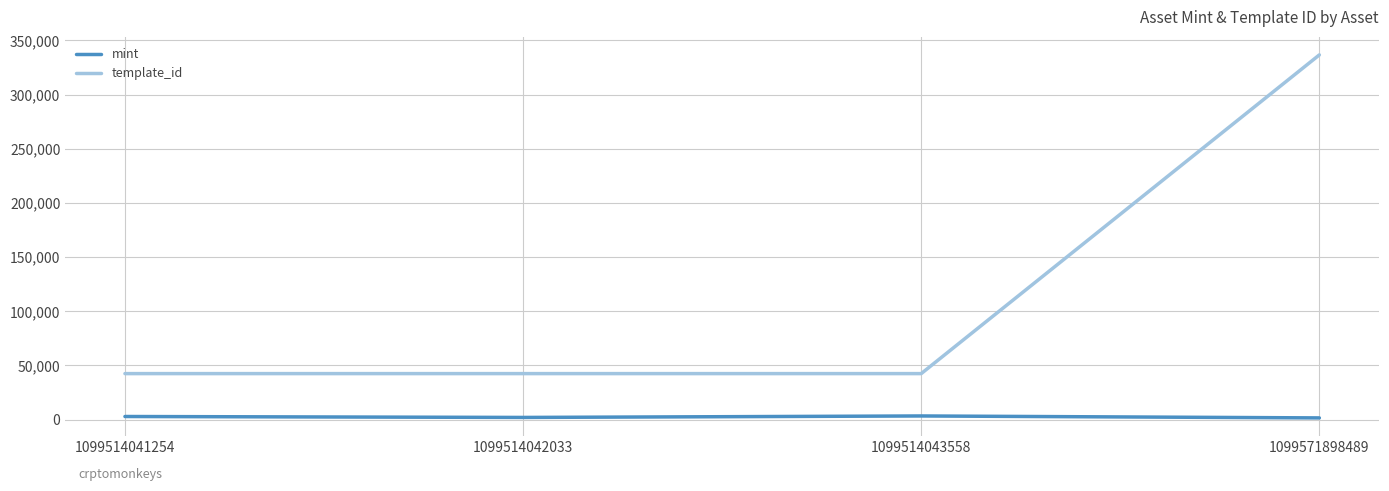

What is the difference between the template_id values at 1099571898489 and 1099514042033?

294222